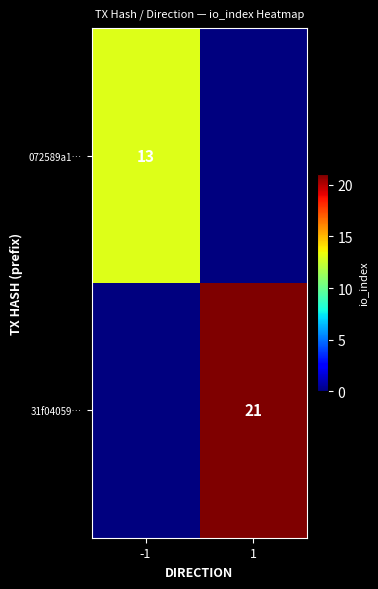

Is it true that 31f04059… equals 21 at 1?

True